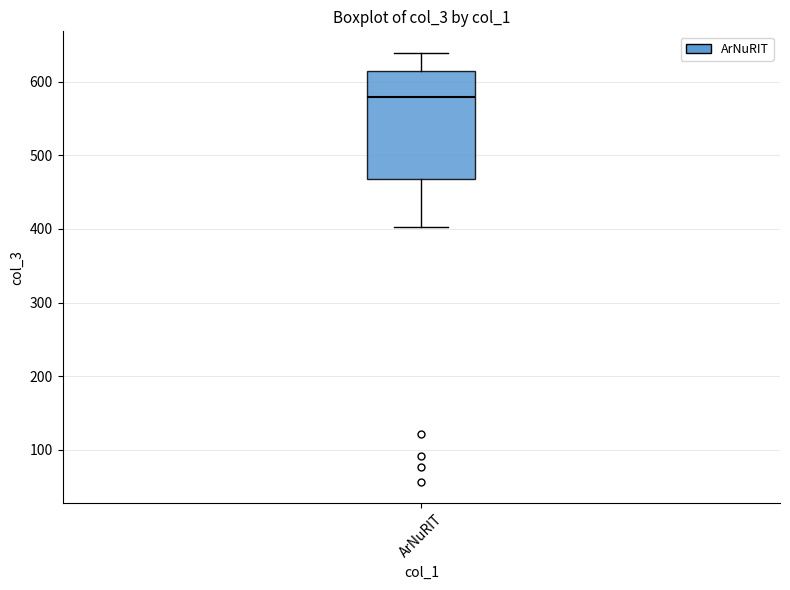

Transcribe this box plot: give where the median line is, the range the box spans, and where the two whiskers end, as read against the y-axis. The values are not printed on the chart, so give them approximately, as read against the axis.

median 580, box 470 to 610, whiskers 400 to 640